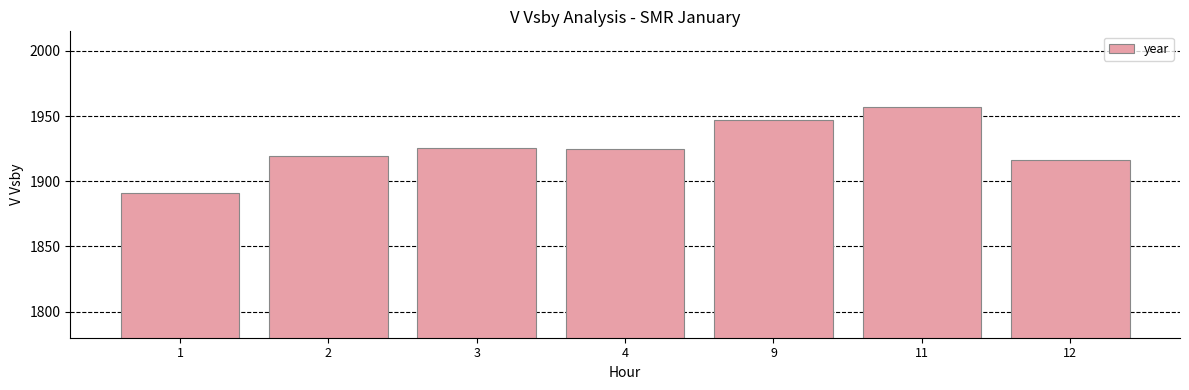

How many data points are less than 1925?

3